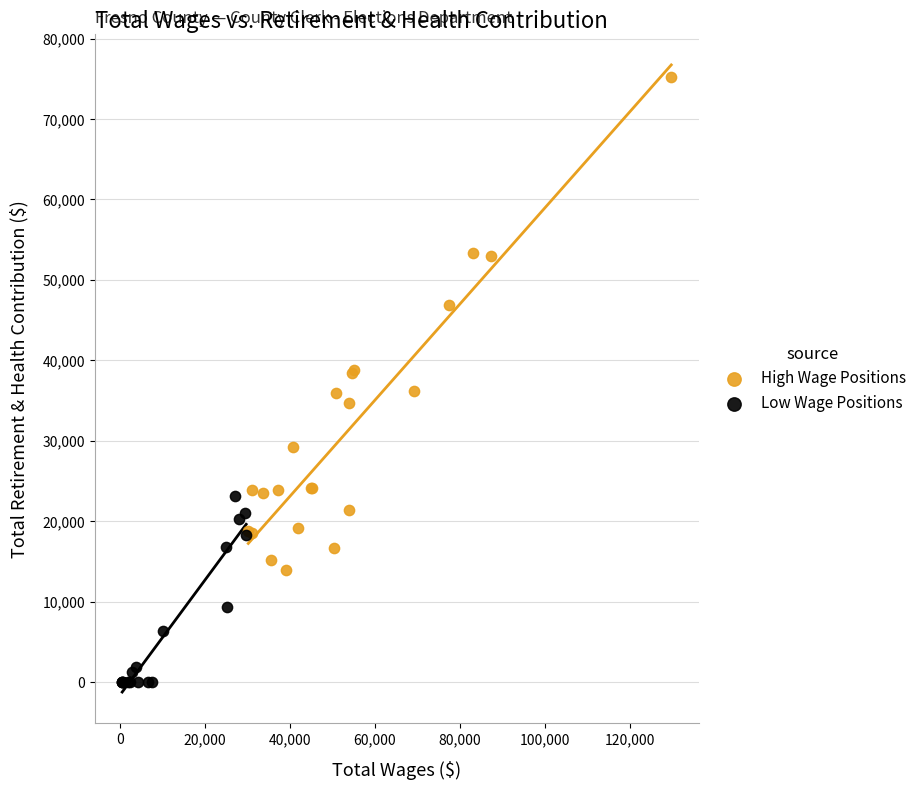

Which series contains the highest Y value?

High Wage Positions